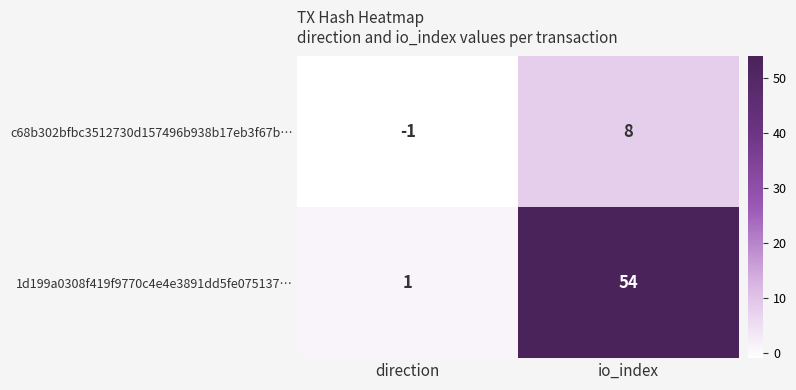

Which series changed the most between direction and io_index?

1d199a0308f419f9770c4e4e3891dd5fe075137…